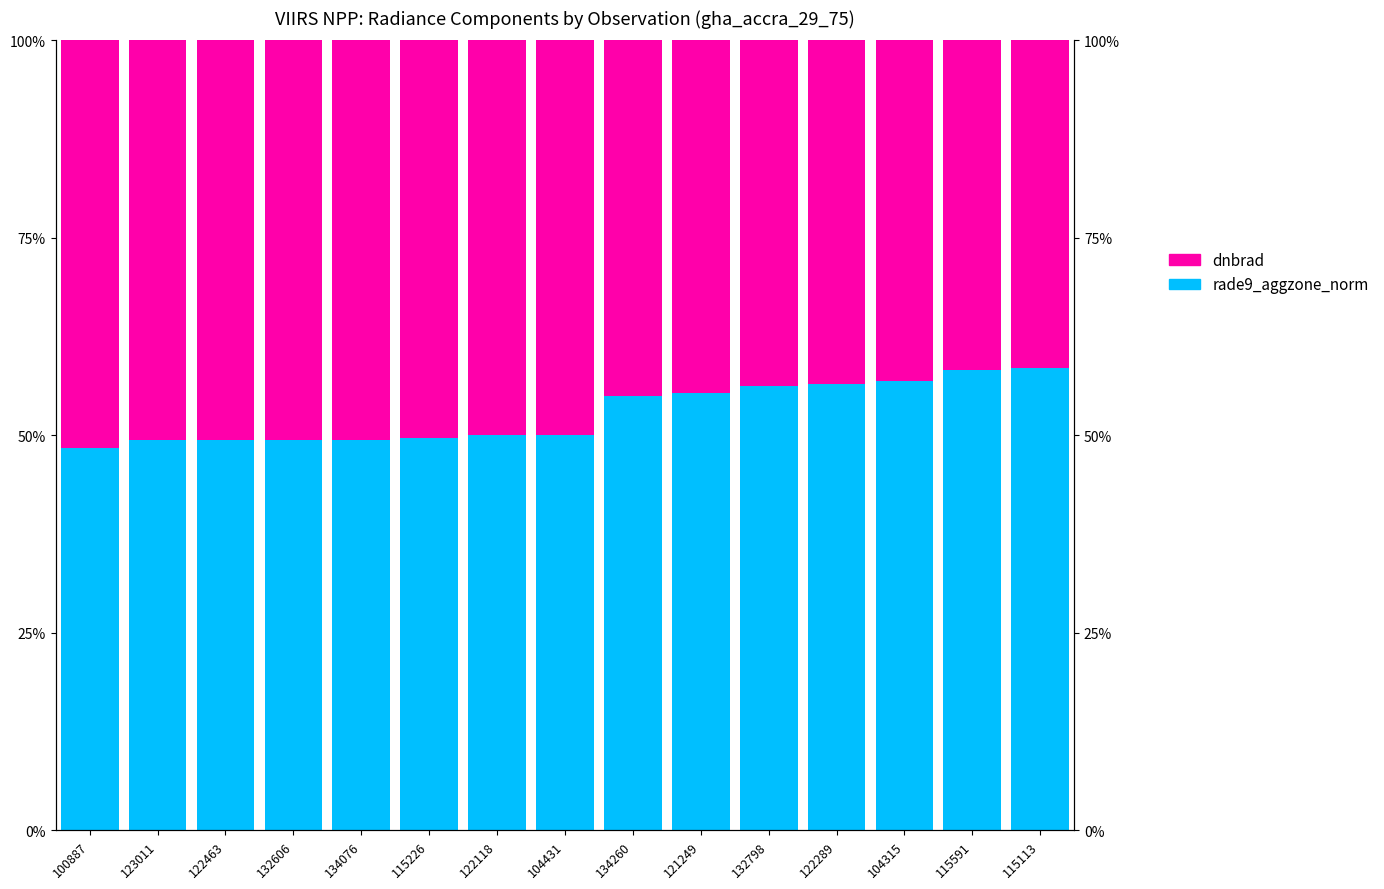

What is the difference between the maximum and minimum values in the rade9_aggzone_norm series?

0.1